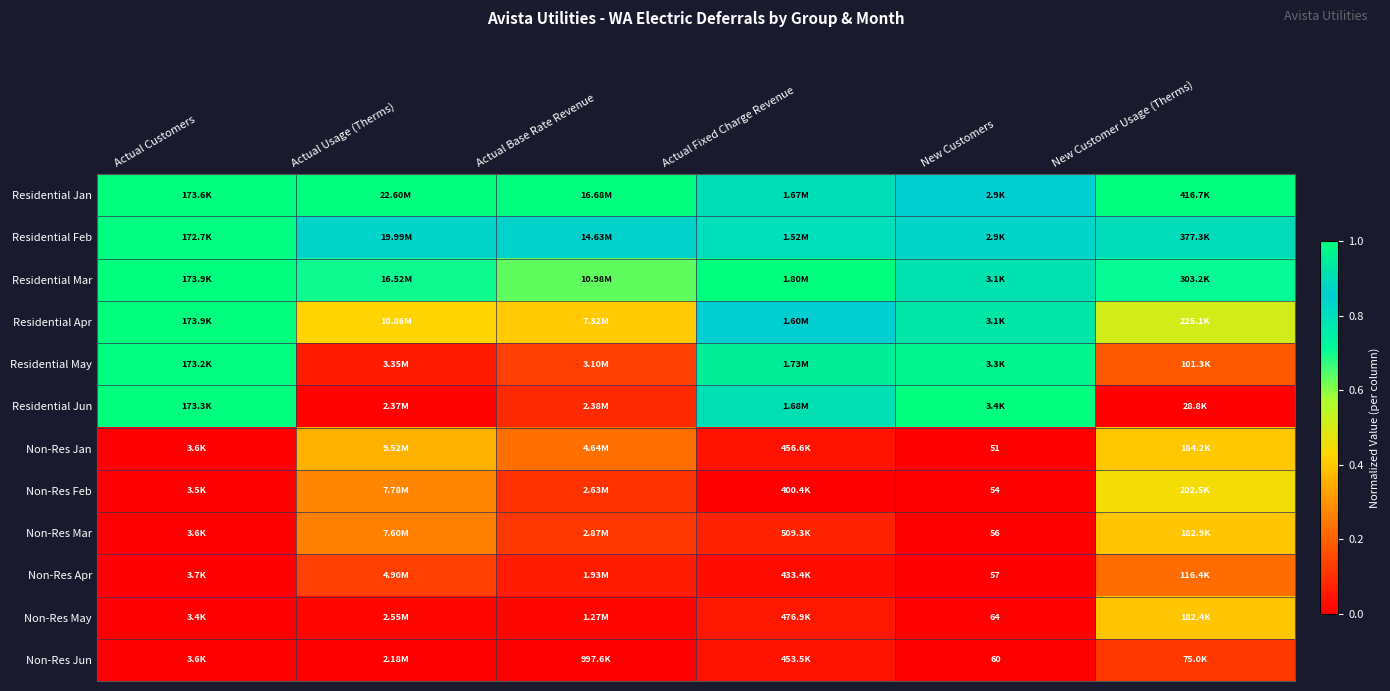

What is the highest value of the Non-Res Jun series?

0.1